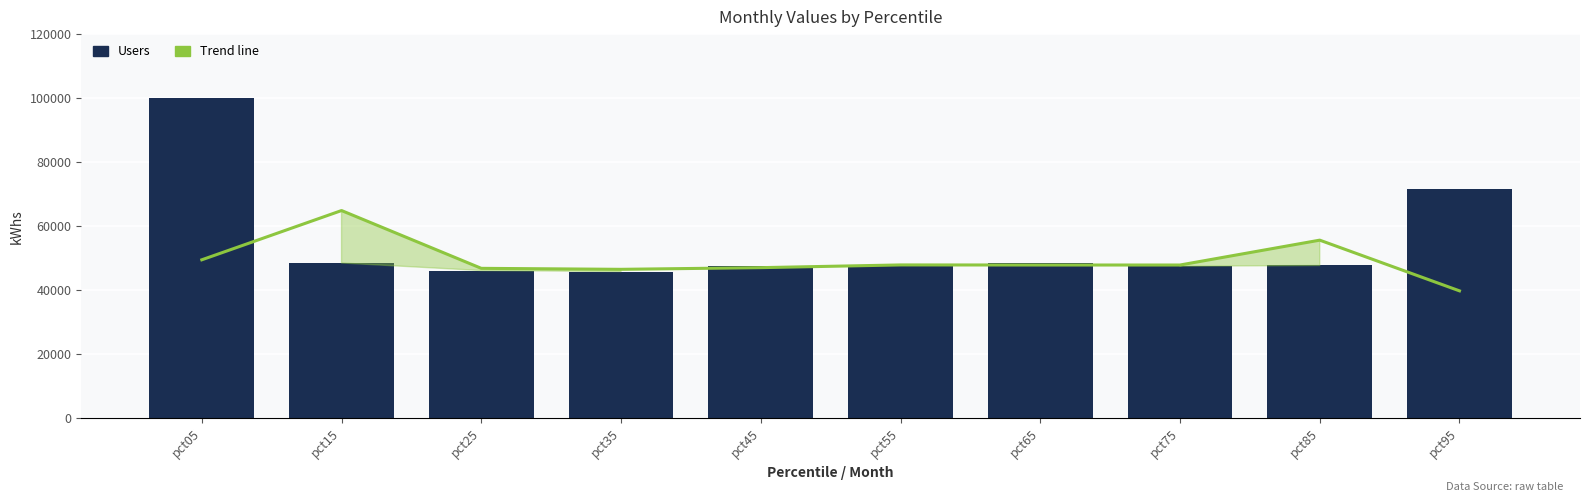

Reading right to left, what are all the values shown in this chart?

Trend line: 39805.5	55640.4	47874.9	47875.4	47901.2	47052.4	46526.6	46836.8	64888.8	49504.3
Users: 71687.3	47729.2	47504.8	48390.6	47730.9	47582.3	45844.0	46153.5	48513.0	100000.0